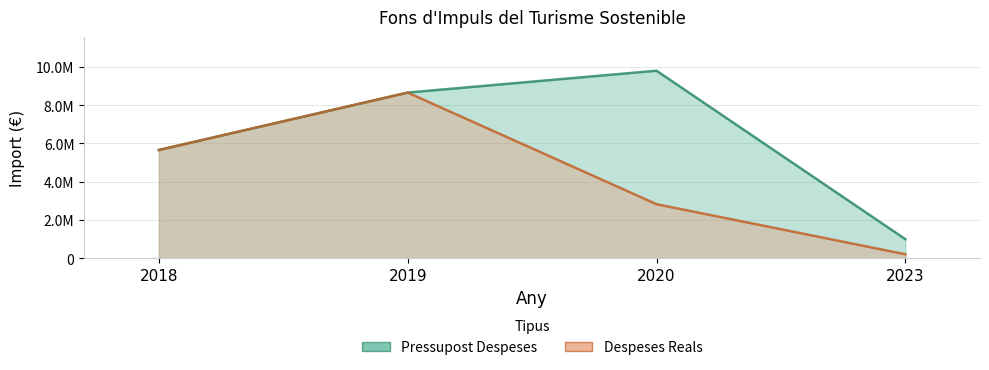

What are all the series names shown in the legend?

Pressupost Despeses, Despeses Reals